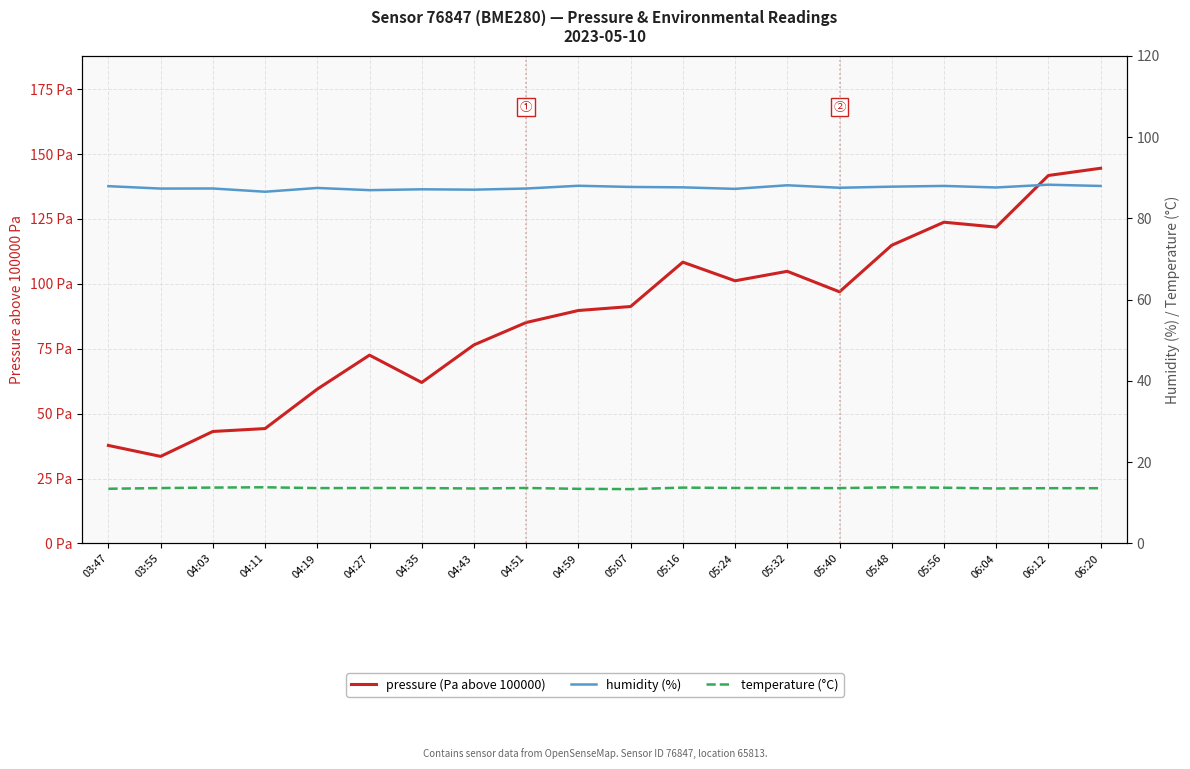

Which series has the largest total across all categories?

pressure (Pa above 100000)